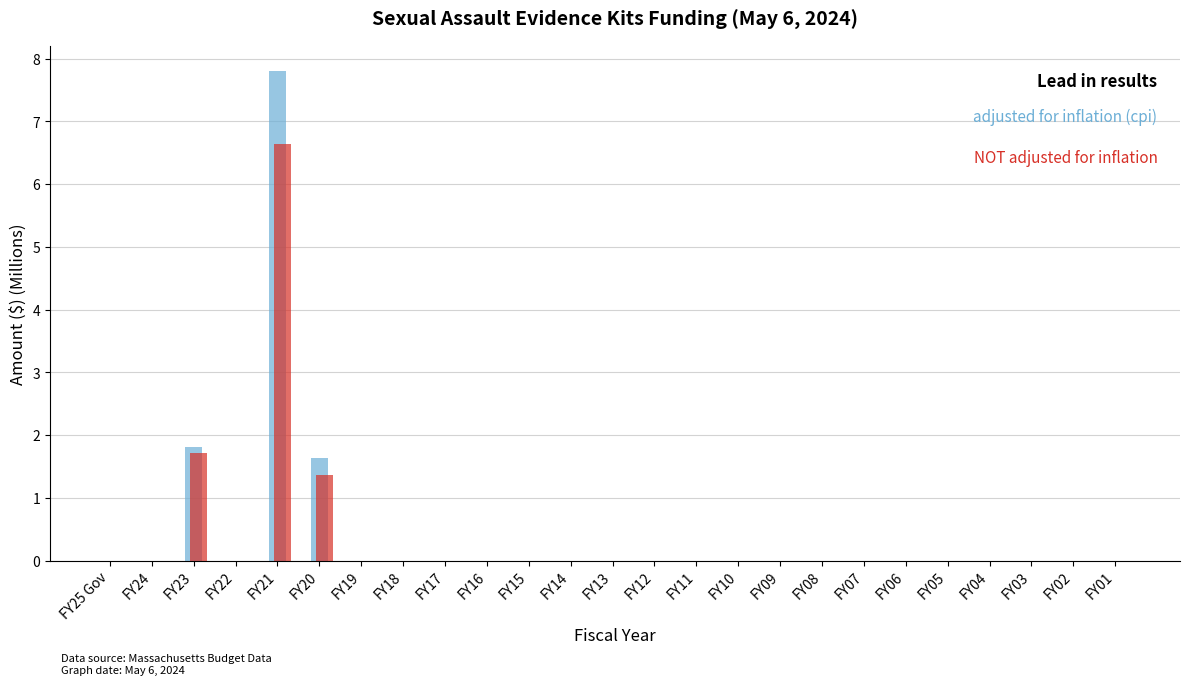

At which category is the sum across all series the highest?

FY21